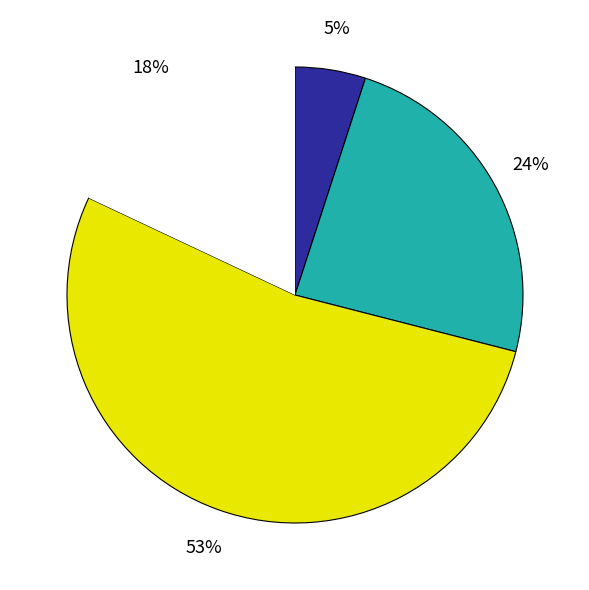

To the nearest percent, what is the average slice percentage?

25%